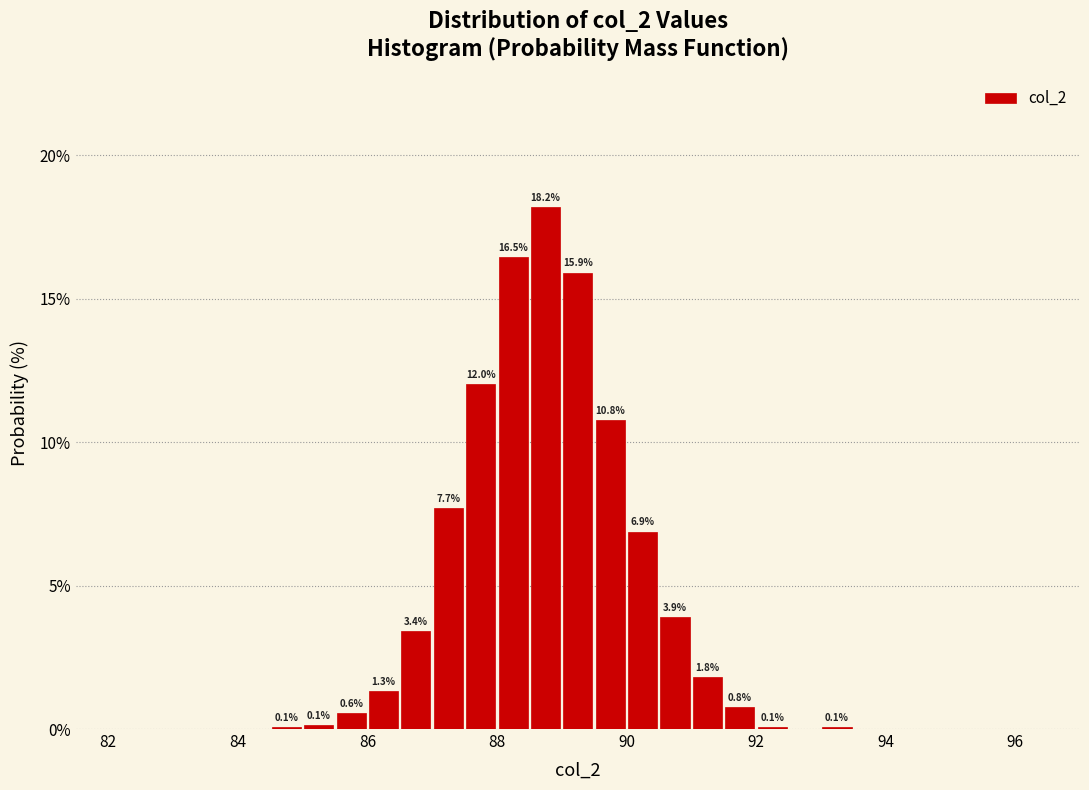

Around what value on the x-axis is the tallest bar? Give the approximate position of its centre, as read against the axis.

88.8